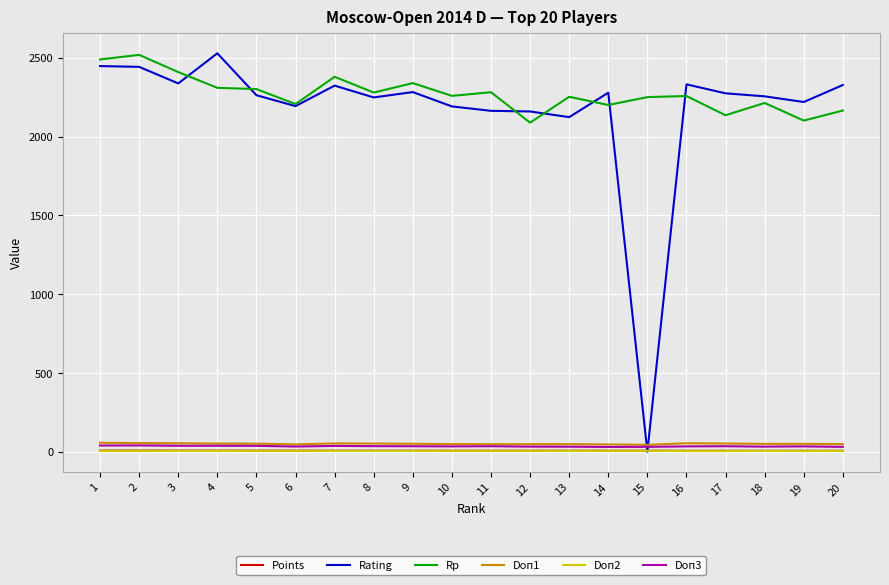

How many values in the Points series exceed 6?

15